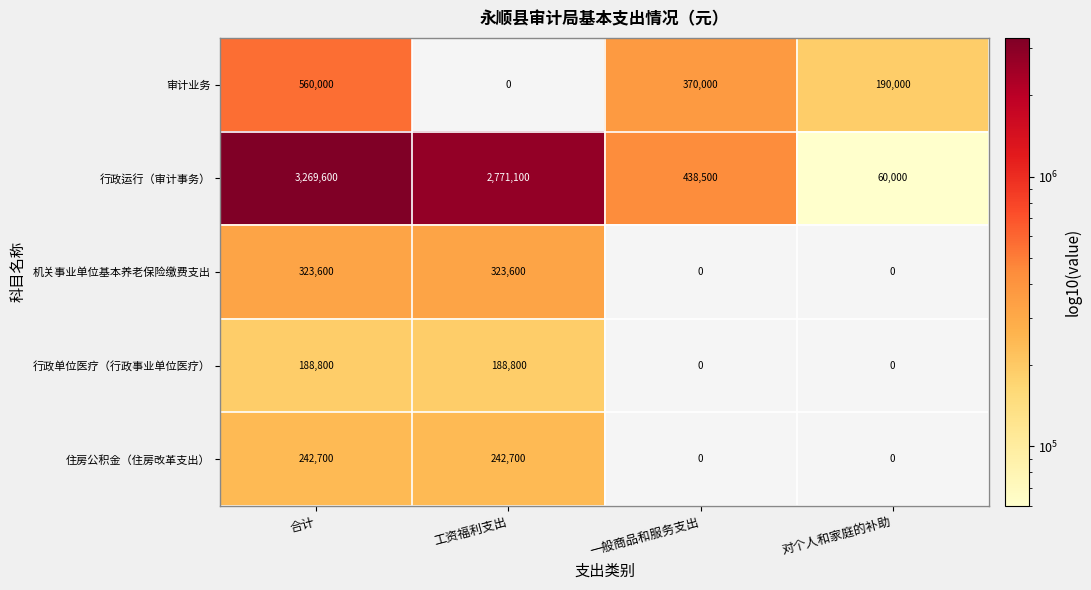

What is the average value of the 住房公积金（住房改革支出） series?

121350